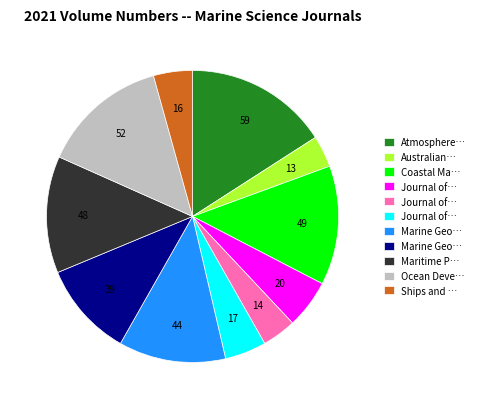

Does any single category account for the majority?

No